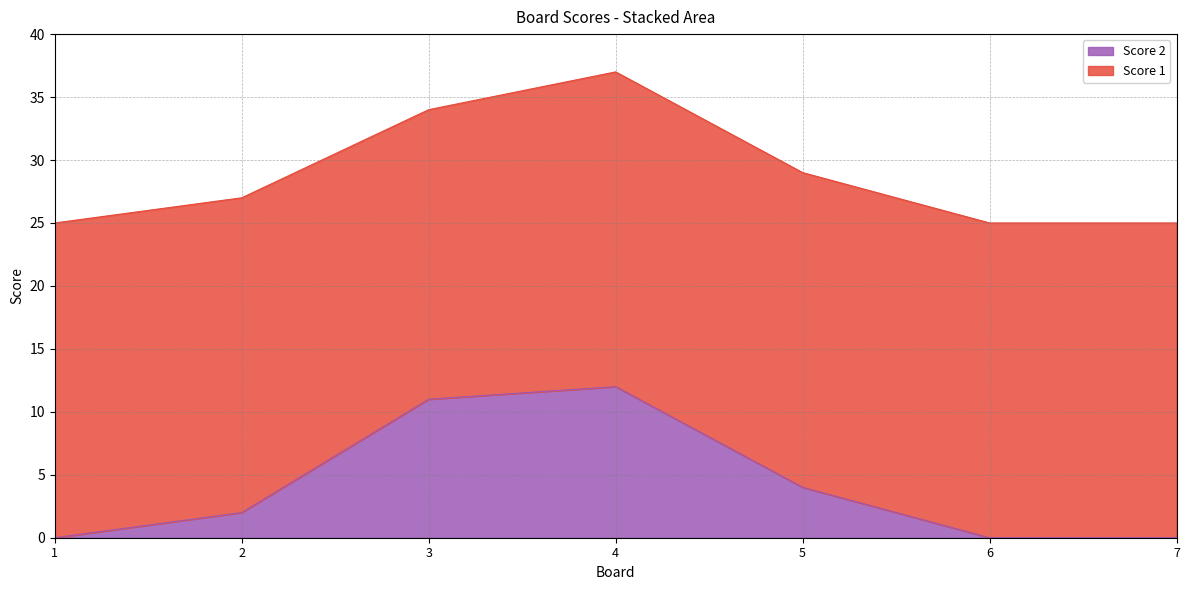

What is the change in value from 1 to 3?

+11